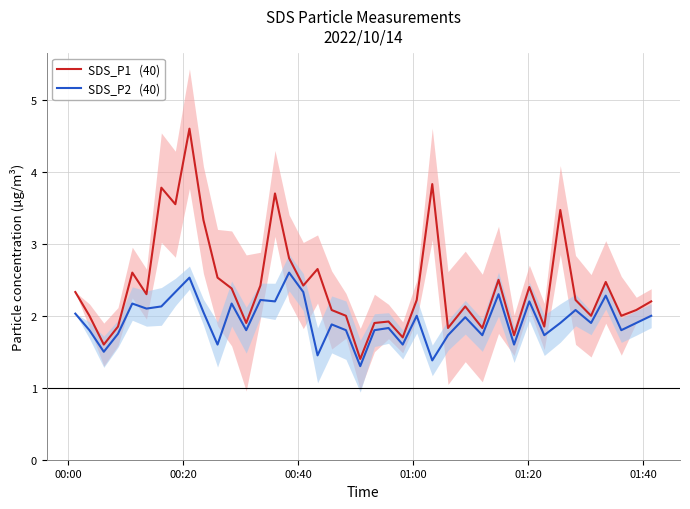

True or false: SDS_P1   (40) and SDS_P2   (40) intersect in this chart.

False